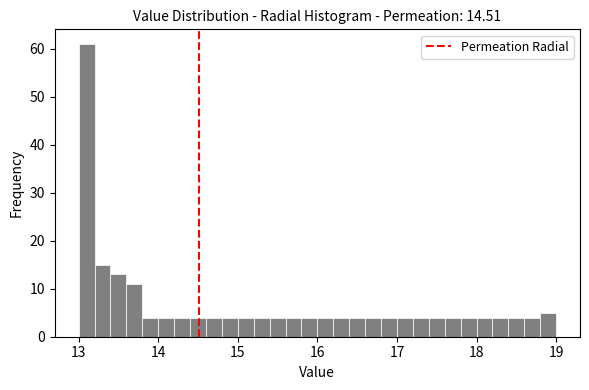

Around what value on the x-axis is the tallest bar? Give the approximate position of its centre, as read against the axis.

13.1